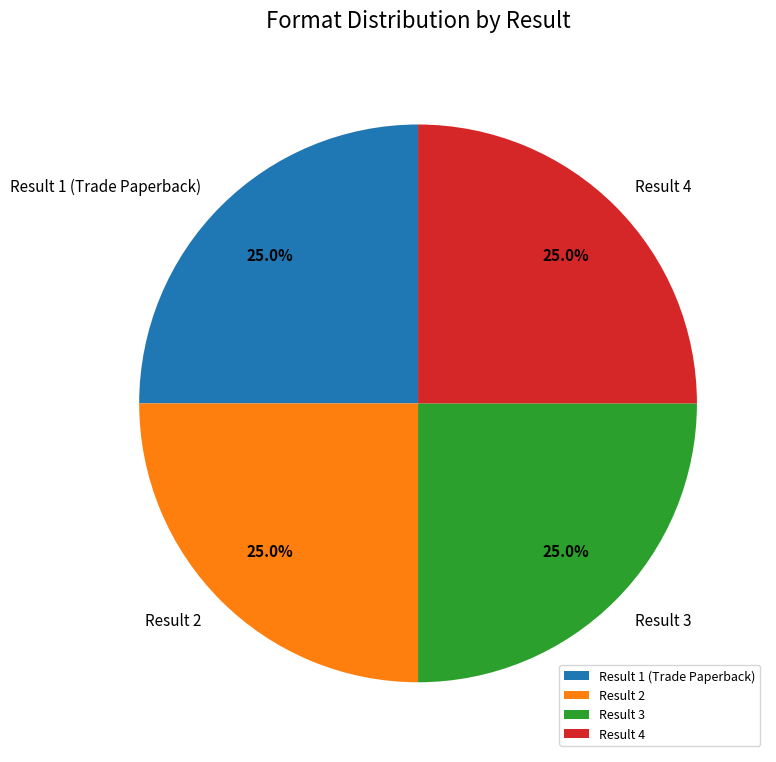

How many slices are in this pie chart?

4